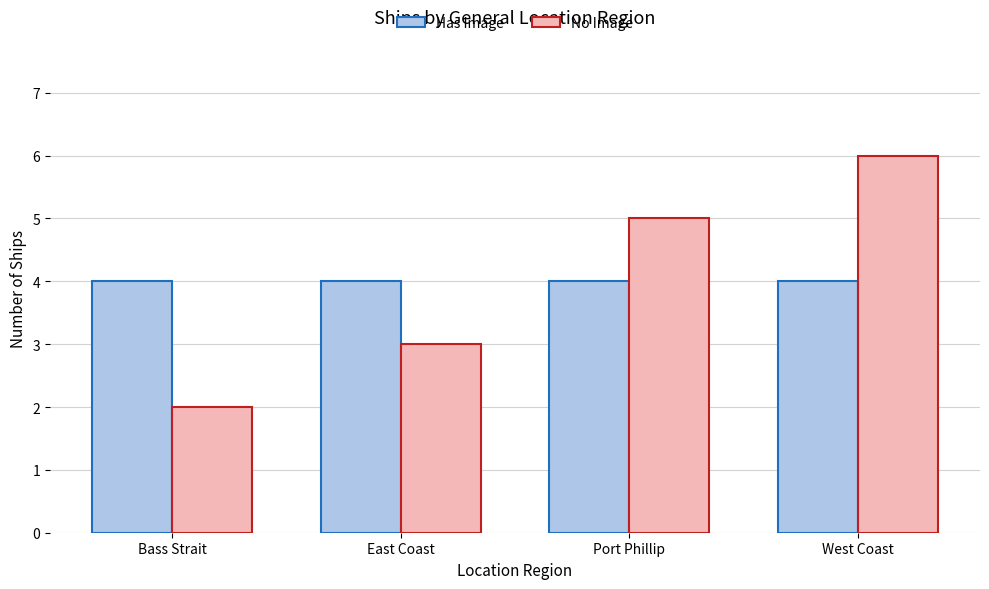

What is the highest value of the Has Image series?

4